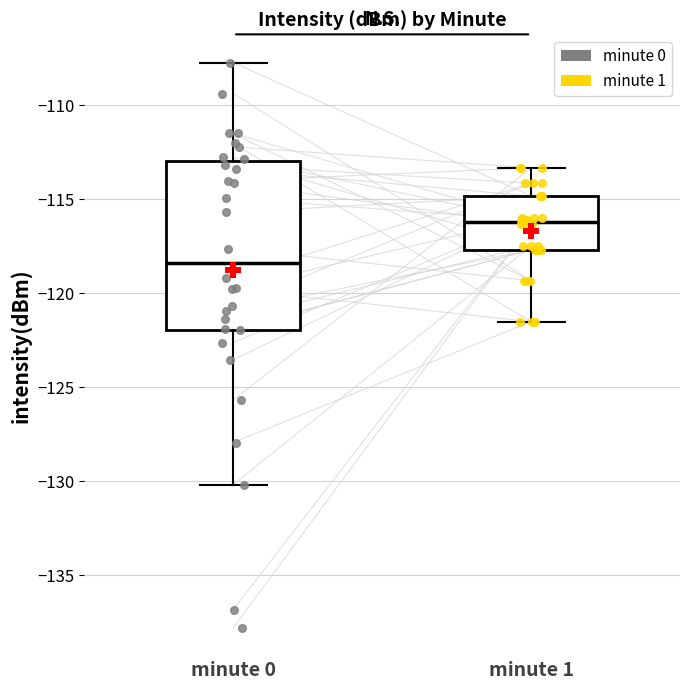

Where does the median line of the box for minute 0 sit on the y-axis? The values are not printed on the chart, so give them approximately, as read against the axis.

-118.5